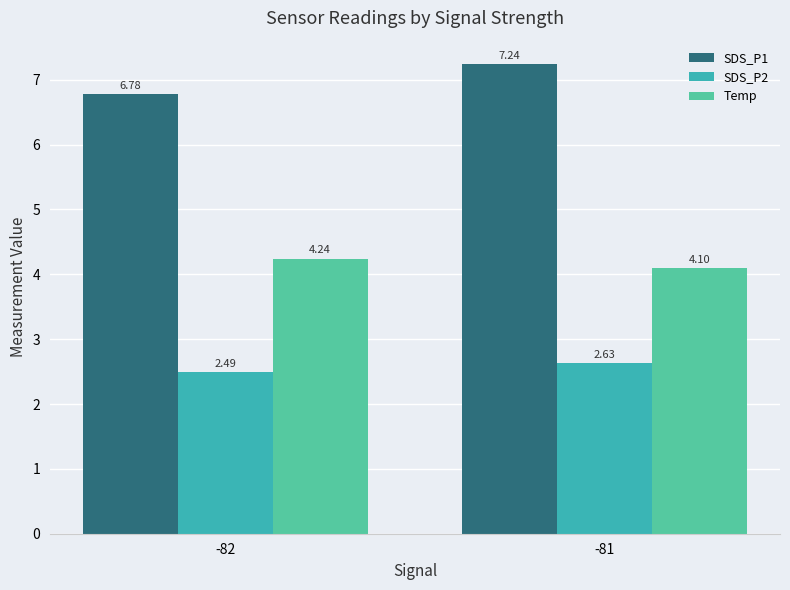

List the series in order of their peak value, highest first.

SDS_P1, Temp, SDS_P2